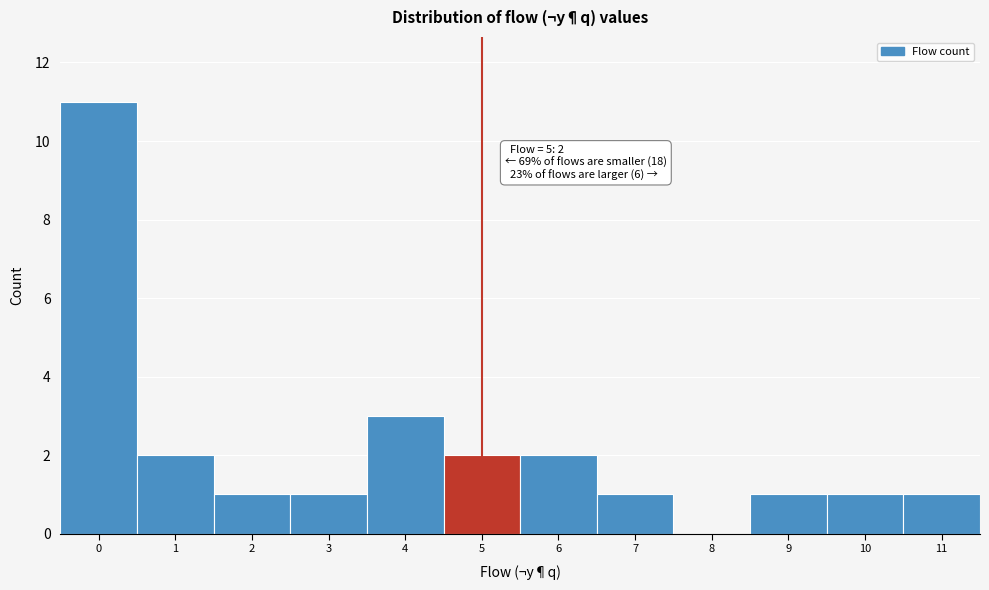

Which range on the x-axis has the tallest bar?

-0.5 to 0.5